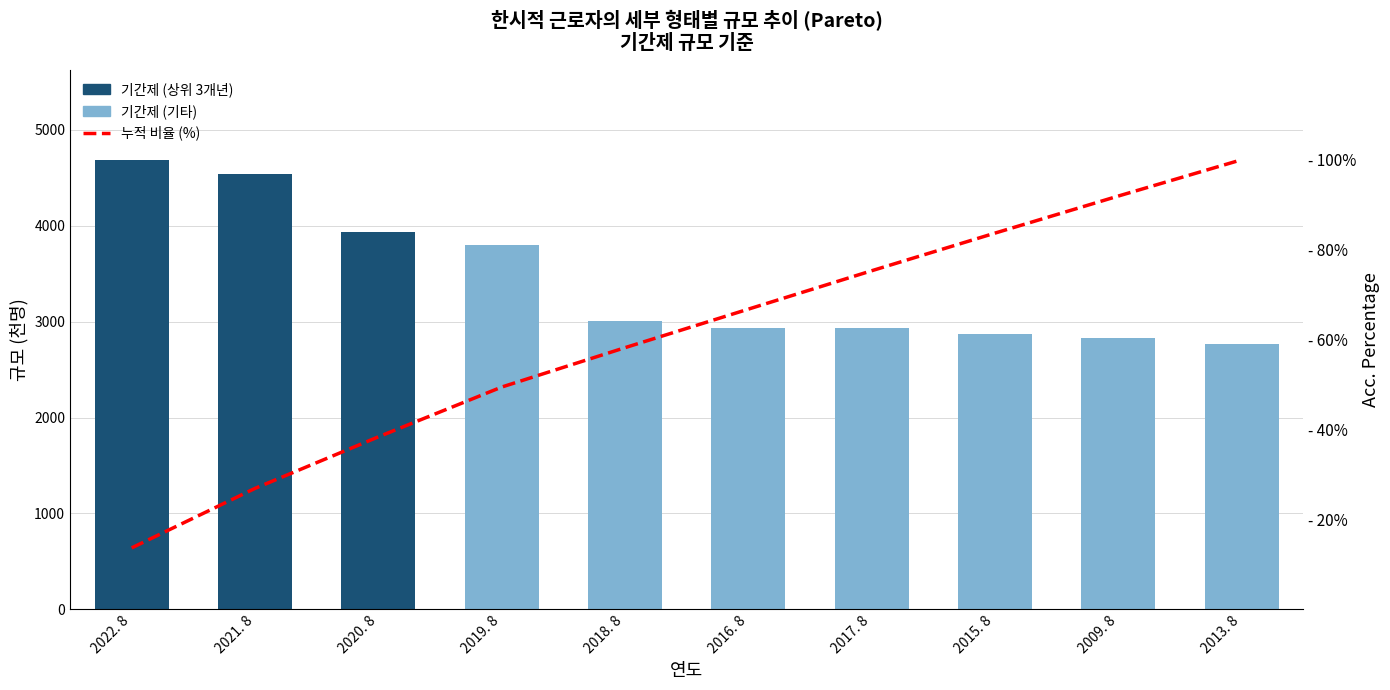

Rank the series by their average value, from lowest to highest.

누적 비율 (%), 기간제 (천명)